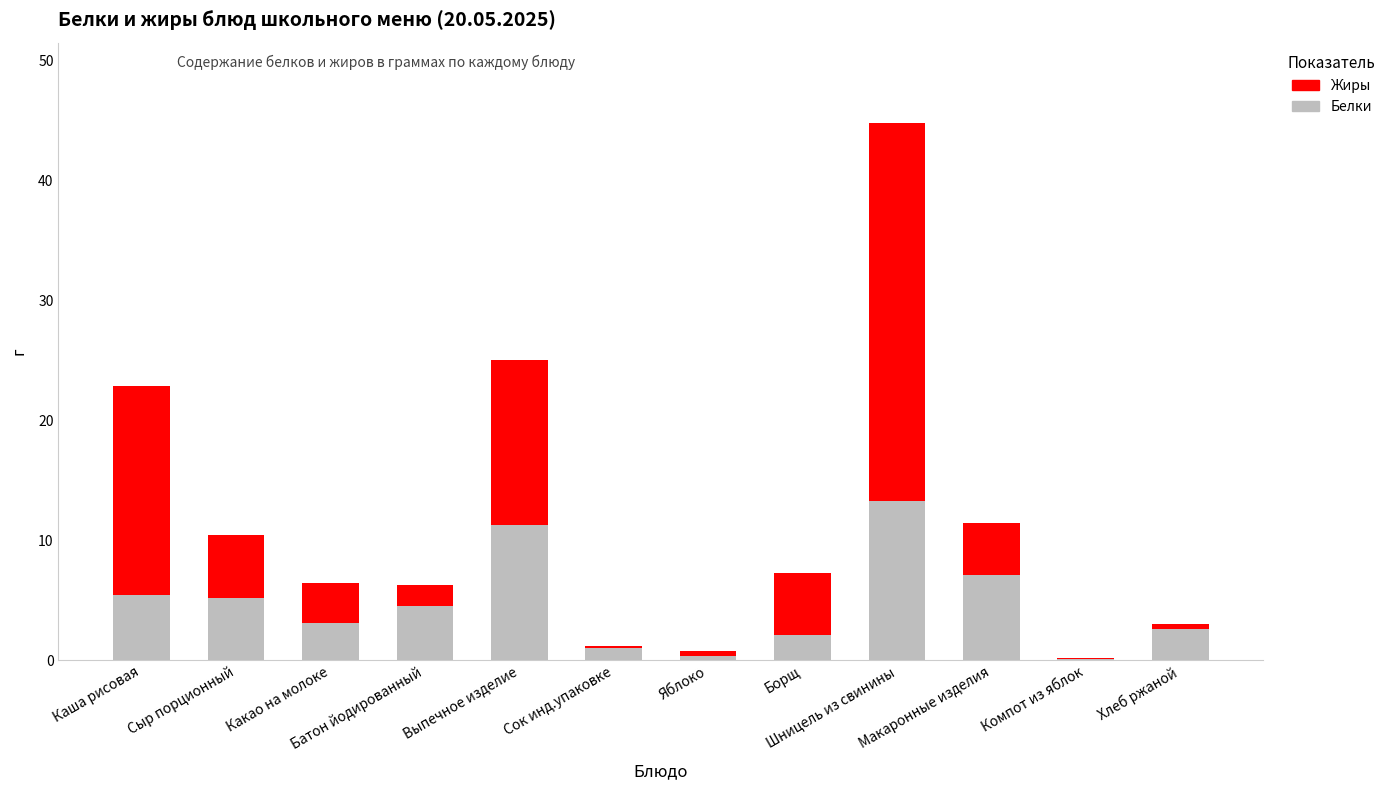

What is the sum of all Белки values?

56.2